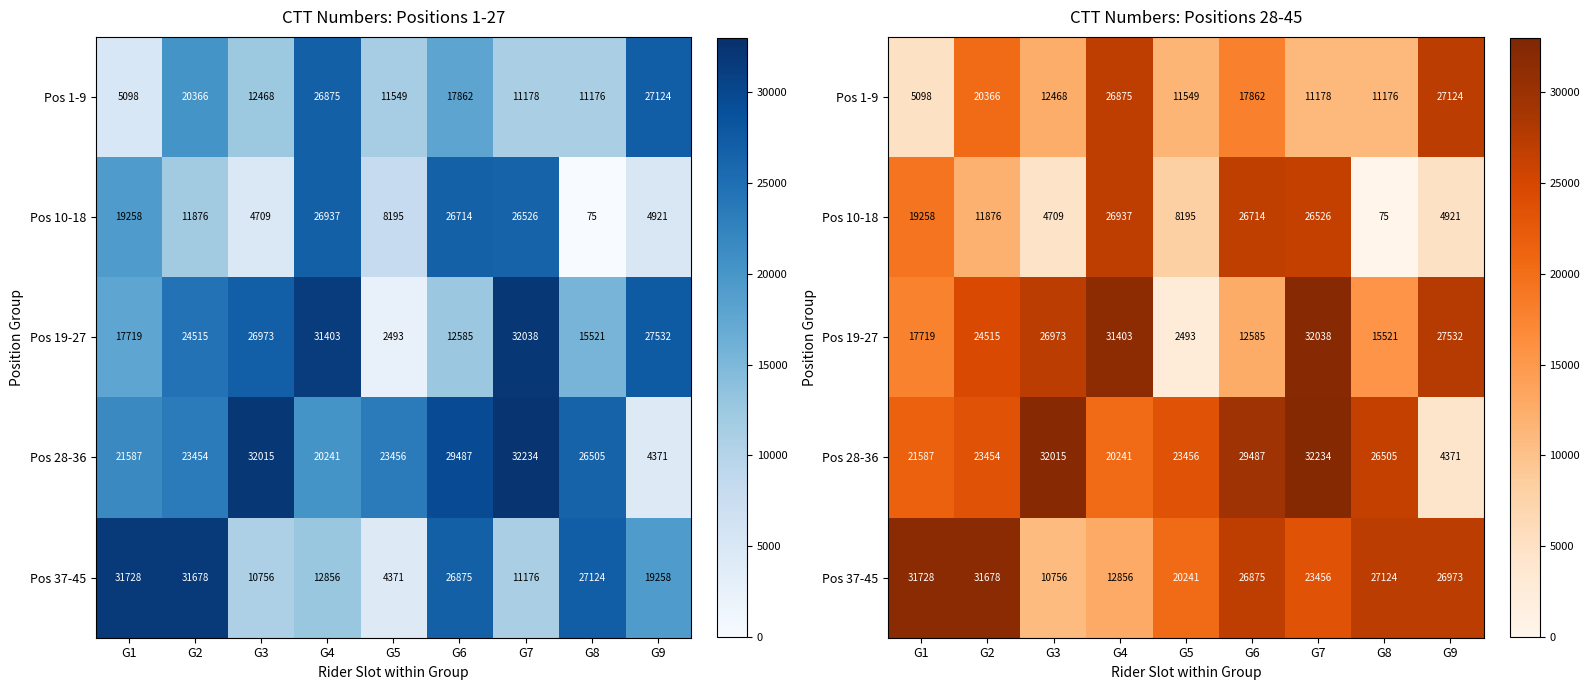

What is the spread (max minus min) of values at G9?

23161